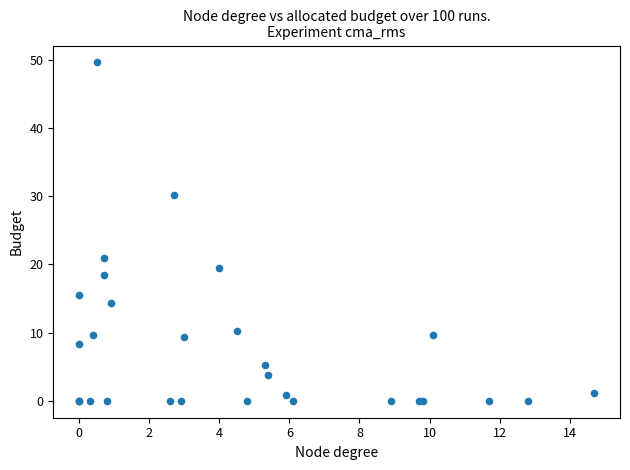

What Y value in the scatter plot is closest to 24?

20.9